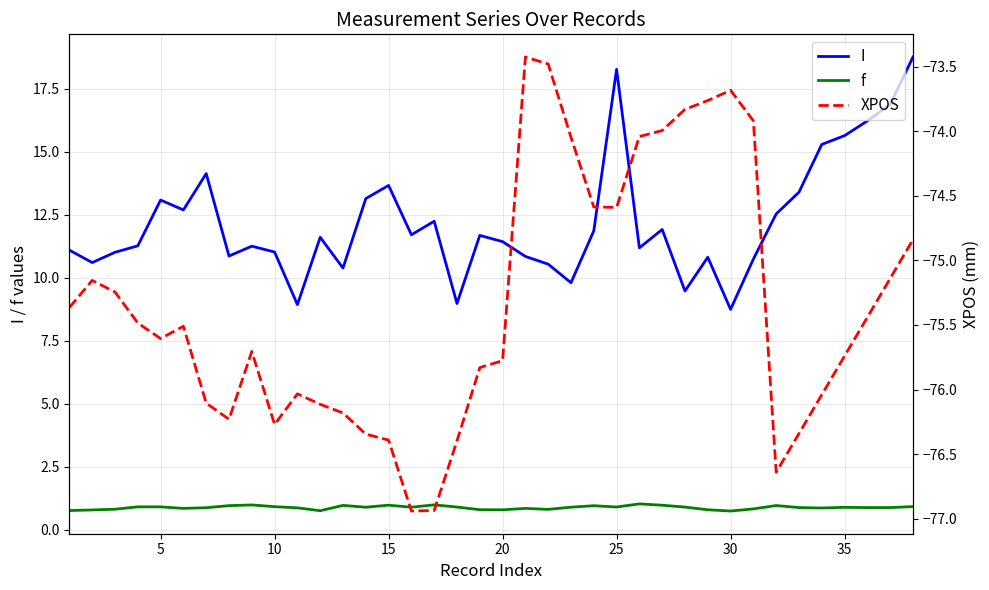

Does the chart display data point markers on the line(s)?

No